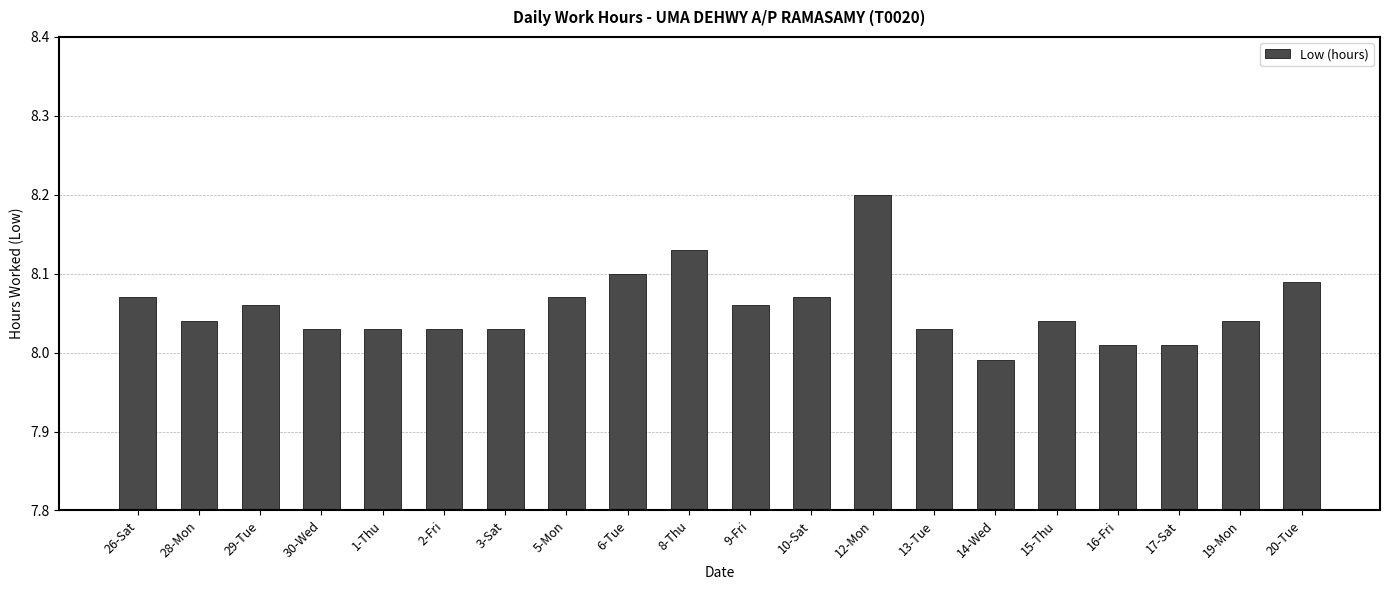

Approximately how many times larger is the value at 28-Mon compared to 12-Mon?

1.0